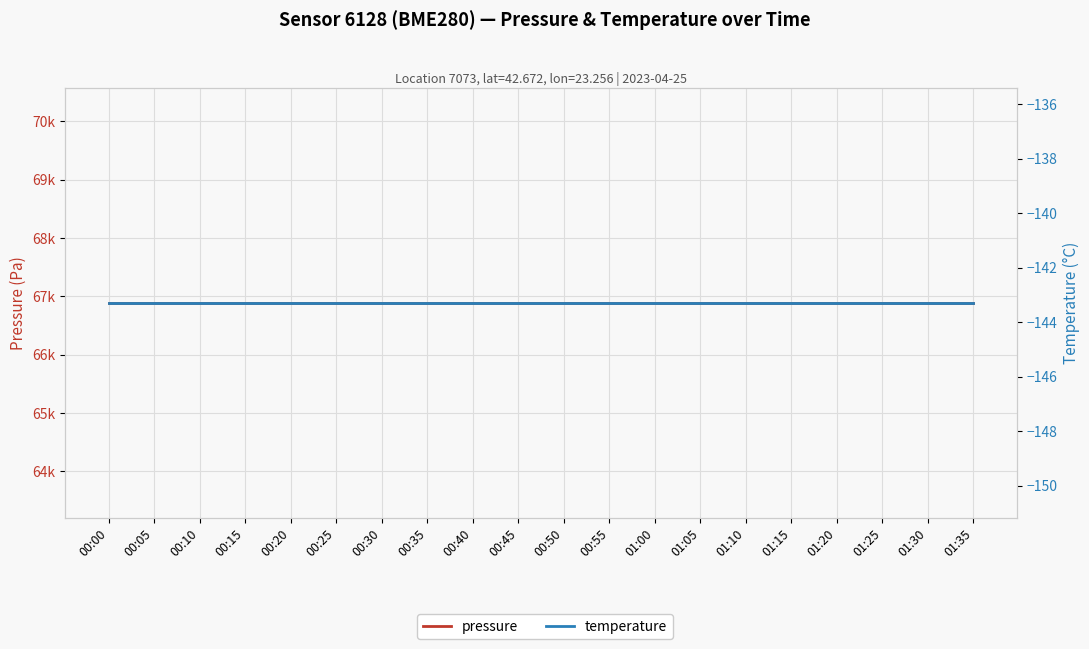

What is the label of the 4th point from the left?

00:15